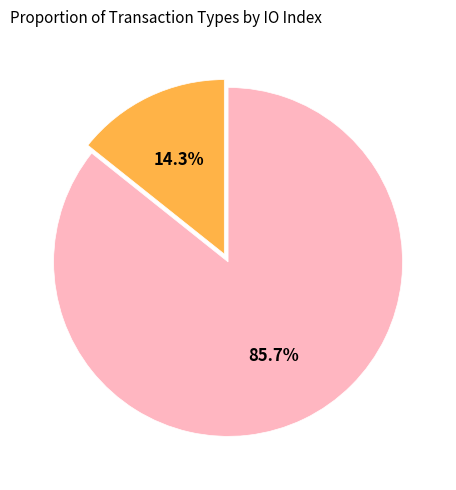

Is there any slice that represents more than half of the pie?

Yes